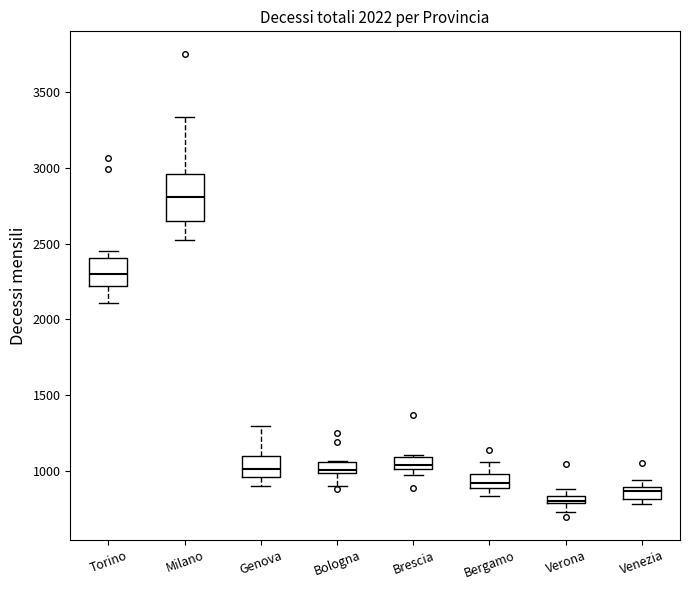

Which box is the tallest, from its lower edge to its upper edge?

Milano